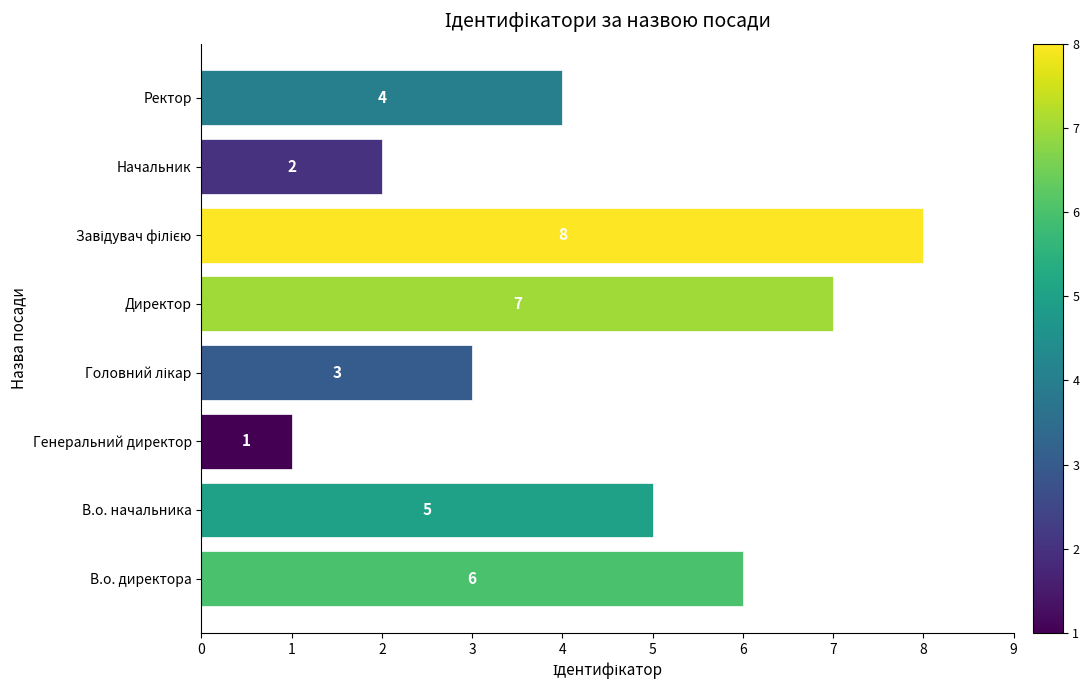

Which has a higher value, В.о. начальника or Начальник?

В.о. начальника